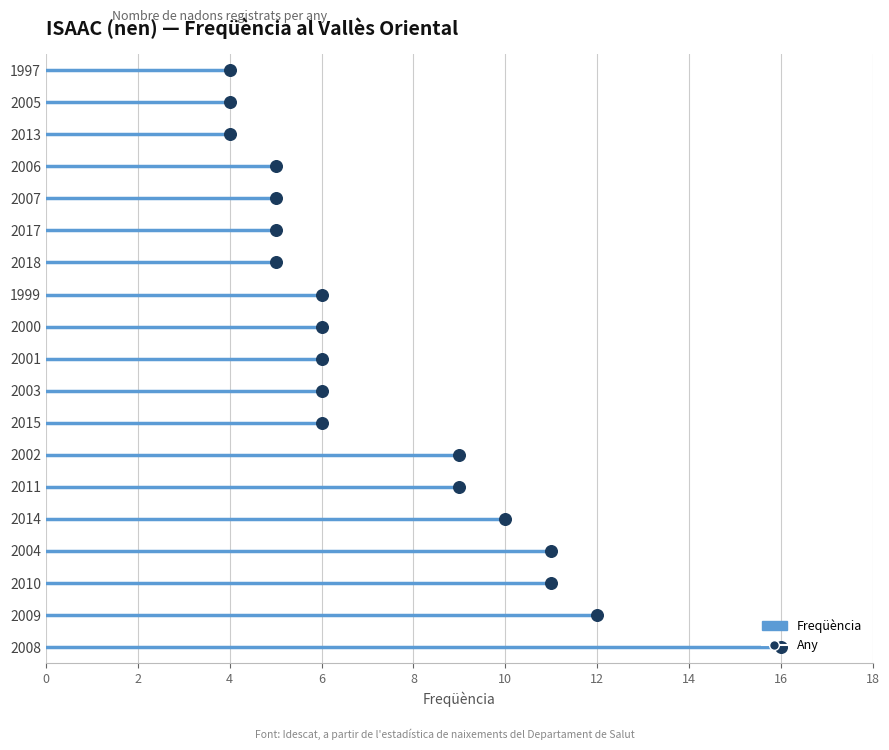

What is the ratio of the value at 2005 to the value at 2013?

1.0